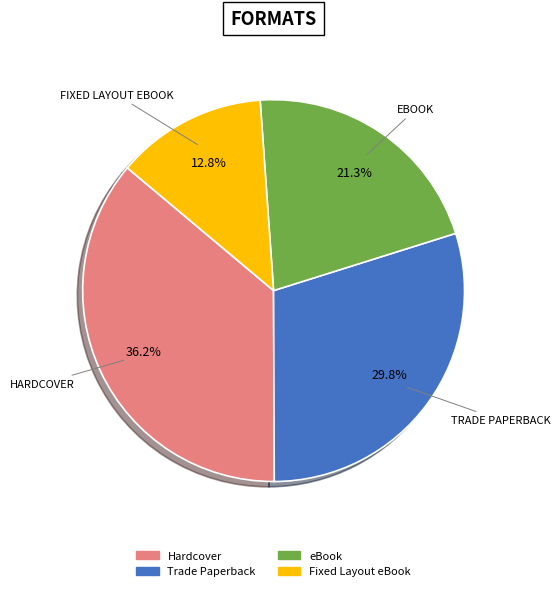

Rank the categories by value from lowest to highest.

Fixed Layout eBook, eBook, Trade Paperback, Hardcover